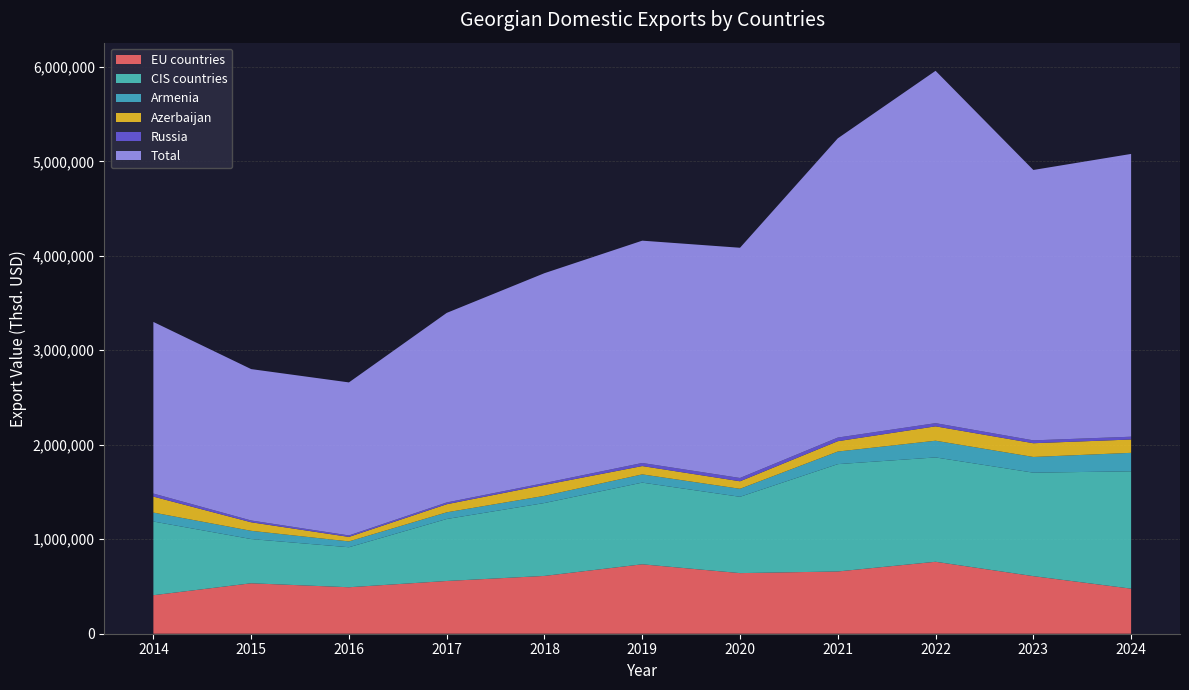

Reading right to left, what are all the values shown in this chart?

EU countries: 477107.4	609372.1	761596.2	658889.8	641524.2	734927.8	611862.3	558151.9	491896.0	533960.1	407613.2
CIS countries: 1241816.0	1095248.3	1104413.6	1136057.3	807676.9	864446.0	771635.3	656094.0	423389.6	467995.4	780046.6
Armenia: 195616.2	166137.1	176724.6	133270.8	84873.0	87118.8	75822.3	70602.1	61663.8	87251.5	94796.3
Azerbaijan: 141086.2	145491.1	152237.0	109588.0	79513.4	88013.5	115536.5	85706.0	47783.6	90428.9	168814.8
Russia: 29568.4	30274.7	33570.8	38297.9	34786.8	32599.8	19676.0	18555.7	15448.1	18692.3	32241.9
Total: 2993026.8	2861847.8	3729295.1	3167087.5	2436723.2	2353012.4	2221564.9	2006358.8	1619726.9	1602479.2	1816429.9